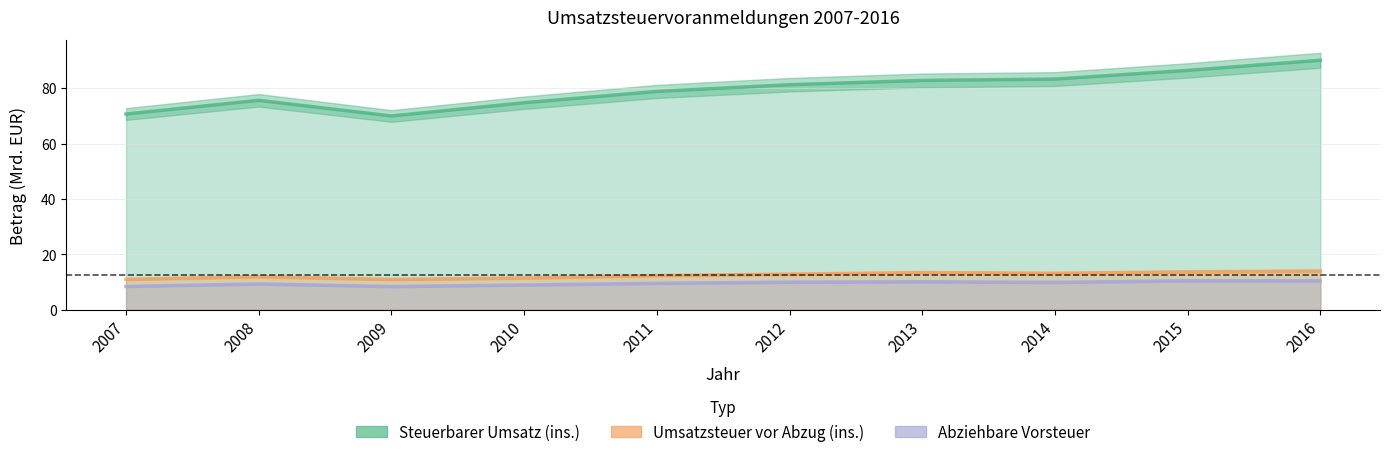

Reading left to right, what are all the values shown in this chart?

Steuerbarer Umsatz (ins.): 70.7	75.6	69.9	74.7	78.8	81.2	82.8	83.3	86.4	90.1
Umsatzsteuer vor Abzug (ins.): 11.0	12.0	10.9	11.5	12.3	12.9	13.4	13.2	13.7	14.0
Abziehbare Vorsteuer: 8.4	9.3	8.4	8.9	9.6	10.0	10.1	9.9	10.5	10.5